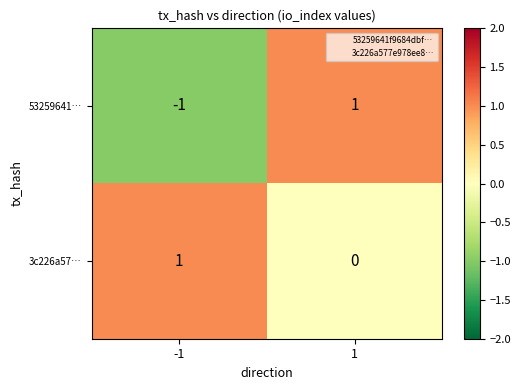

The 53259641… series shows 0 at -1. True or false?

False